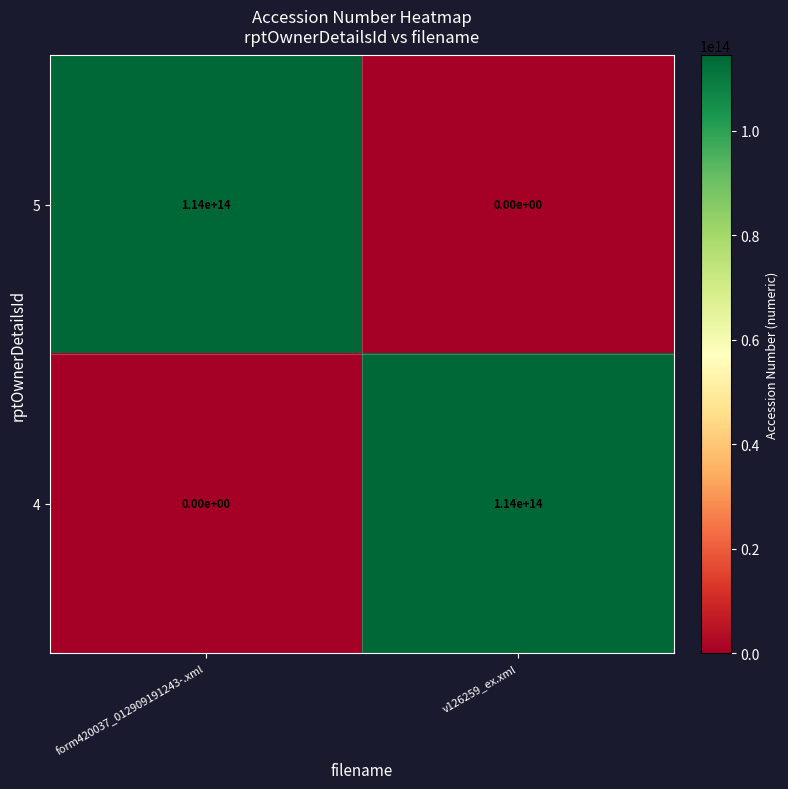

At form420037_012909191243-.xml, list the series in order from smallest to largest.

4, 5